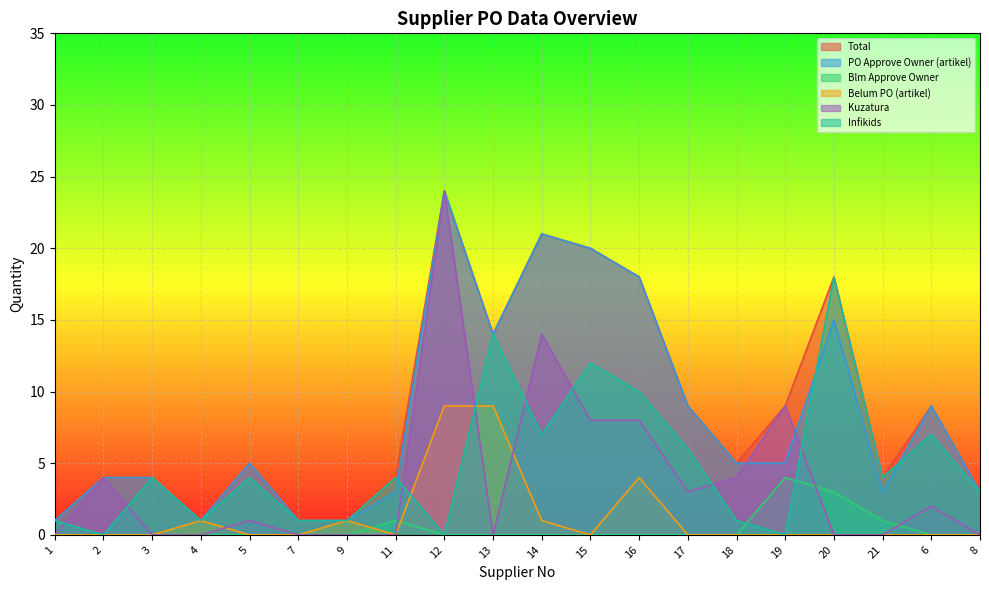

What is the maximum value shown in the chart?

24